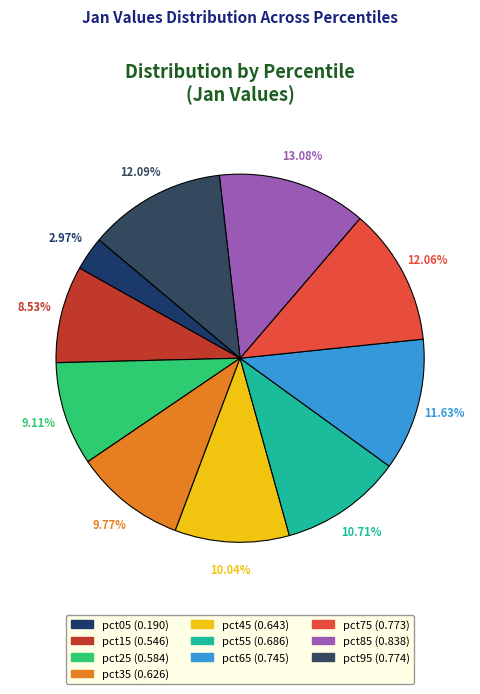

To the nearest percent, what percentage of the pie is pct05?

3%